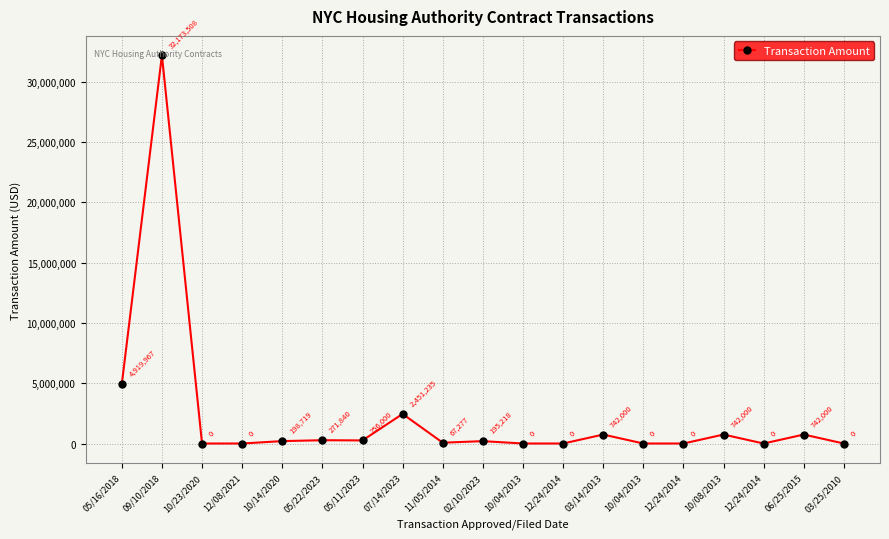

Rank the categories by value from highest to lowest.

09/10/2018, 05/16/2018, 07/14/2023, 03/14/2013, 10/08/2013, 06/25/2015, 05/22/2023, 05/11/2023, 10/14/2020, 02/10/2023, 11/05/2014, 10/23/2020, 12/08/2021, 10/04/2013, 12/24/2014, 10/04/2013, 12/24/2014, 12/24/2014, 03/25/2010